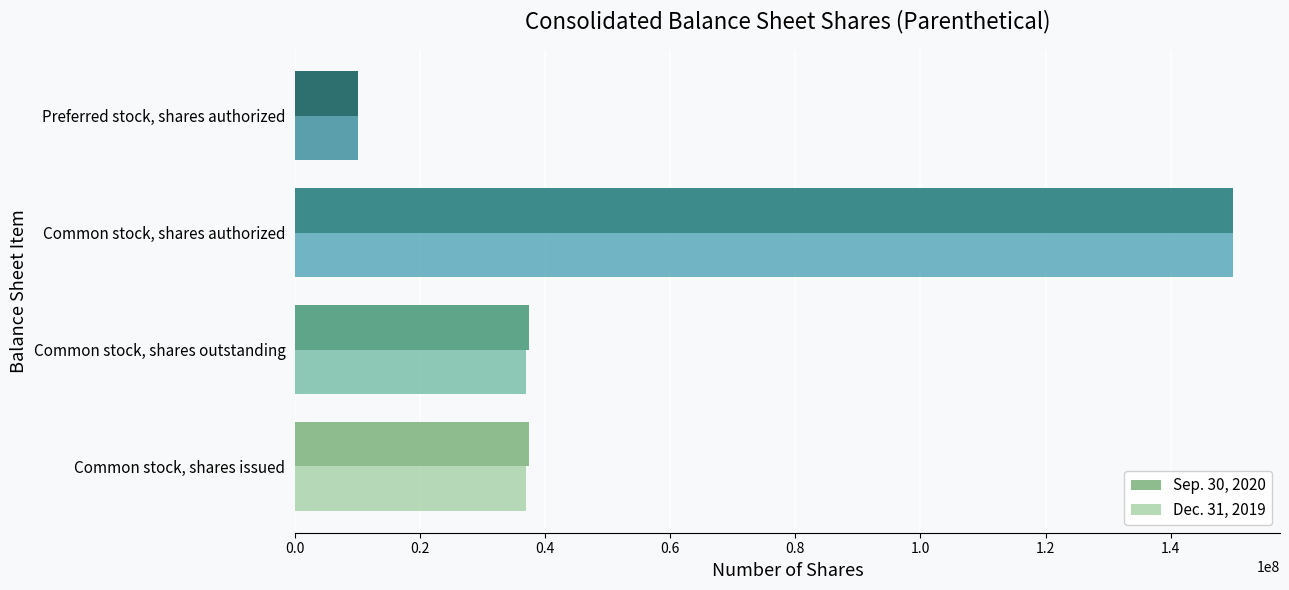

Rank the series at Common stock, shares outstanding from lowest to highest value.

Dec. 31, 2019, Sep. 30, 2020